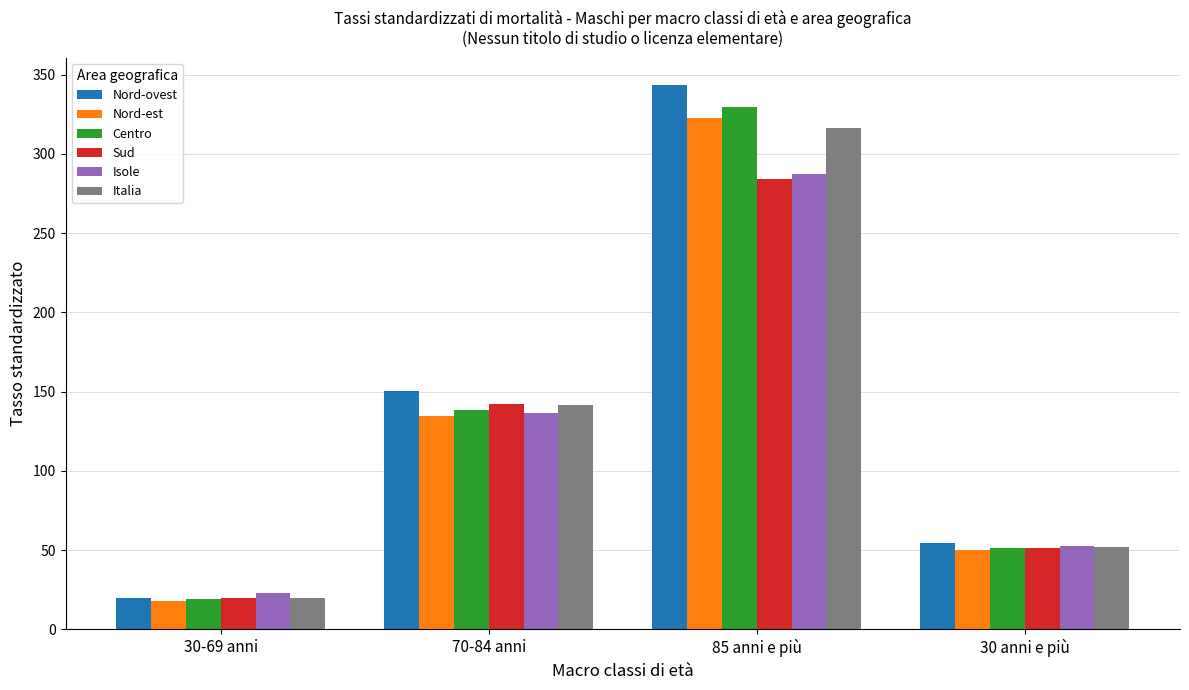

At which category does the chart reach its minimum across all series?

30-69 anni